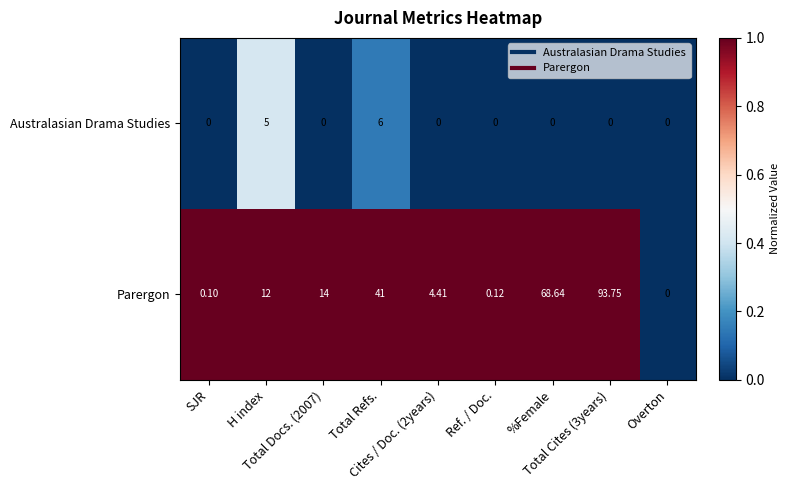

List the series in order of their peak value, highest first.

Parergon, Australasian Drama Studies